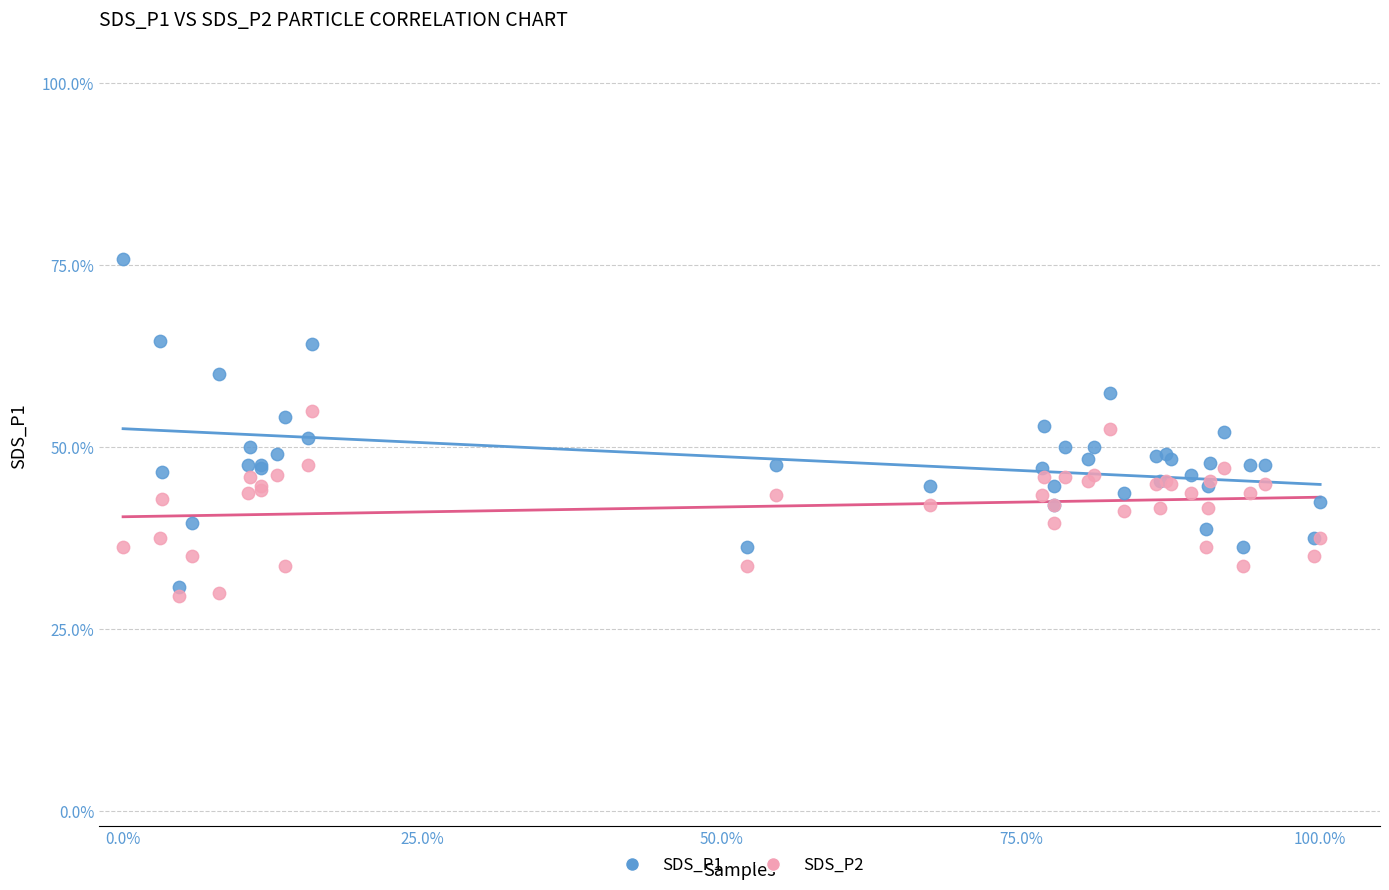

Which series contains the highest Y value?

SDS_P1